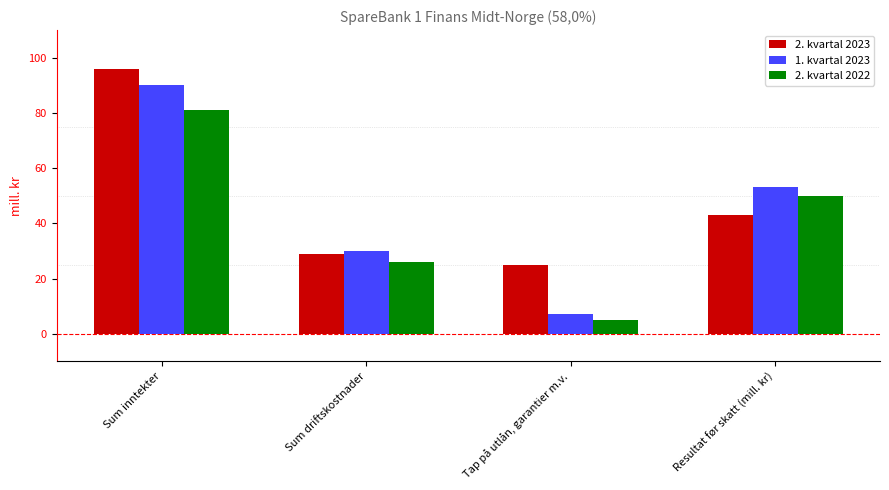

What is the total value across all series at Resultat før skatt (mill. kr)?

146